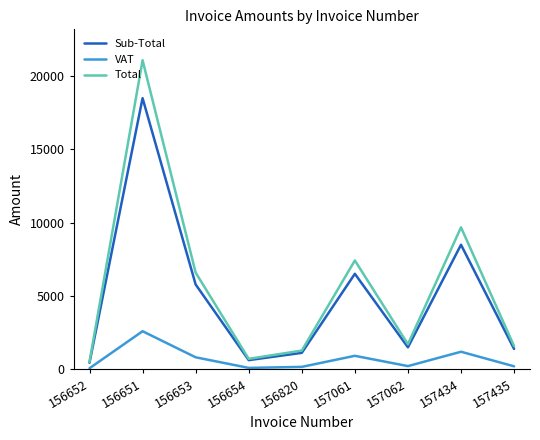

Rank the series at 157434 from lowest to highest value.

VAT, Sub-Total, Total